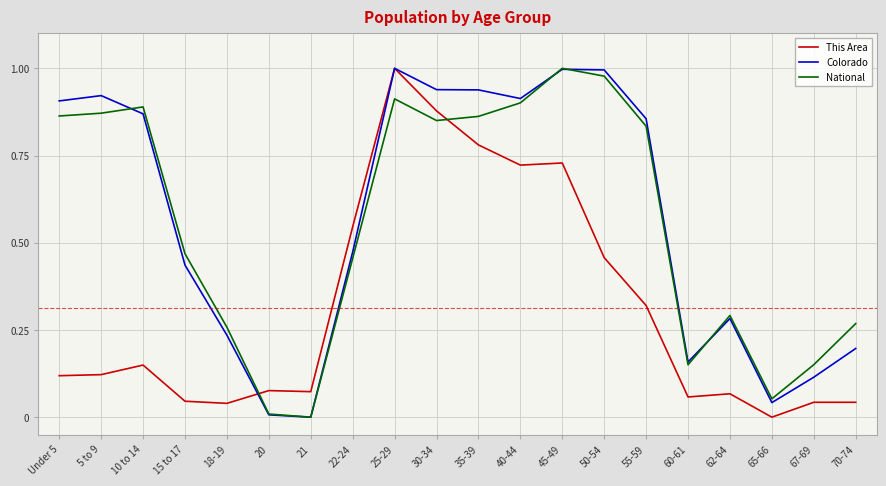

Between which two adjacent categories do Colorado and This Area first intersect?

18-19 and 20